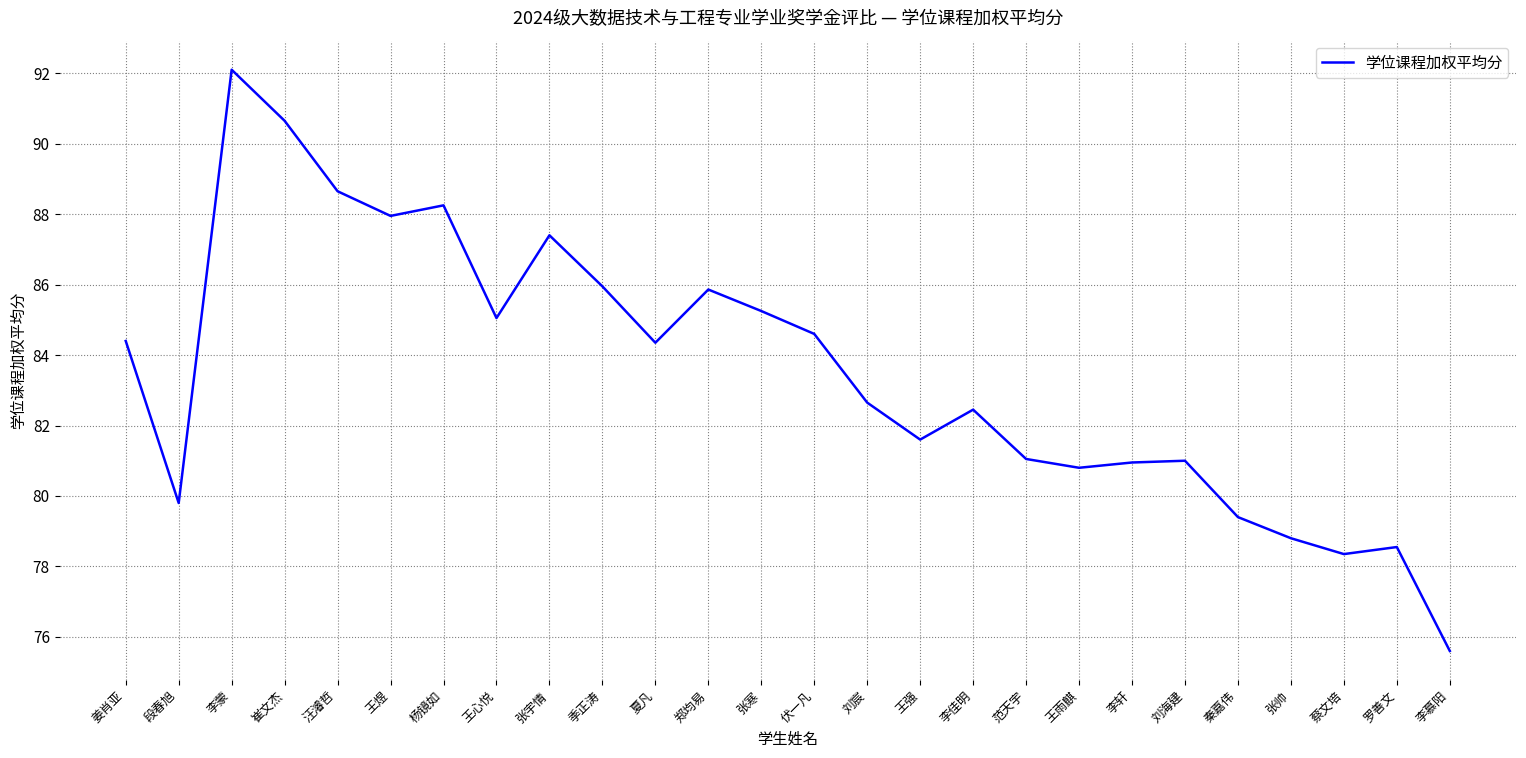

Approximately how many times larger is the value at 夏凡 compared to 王雨麒?

1.0